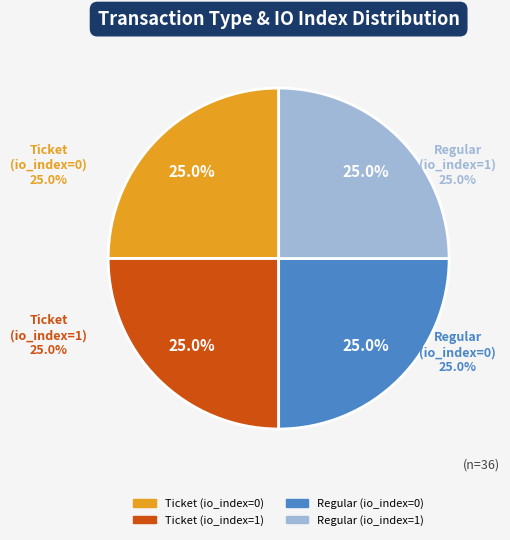

Is Ticket the majority of the pie?

No